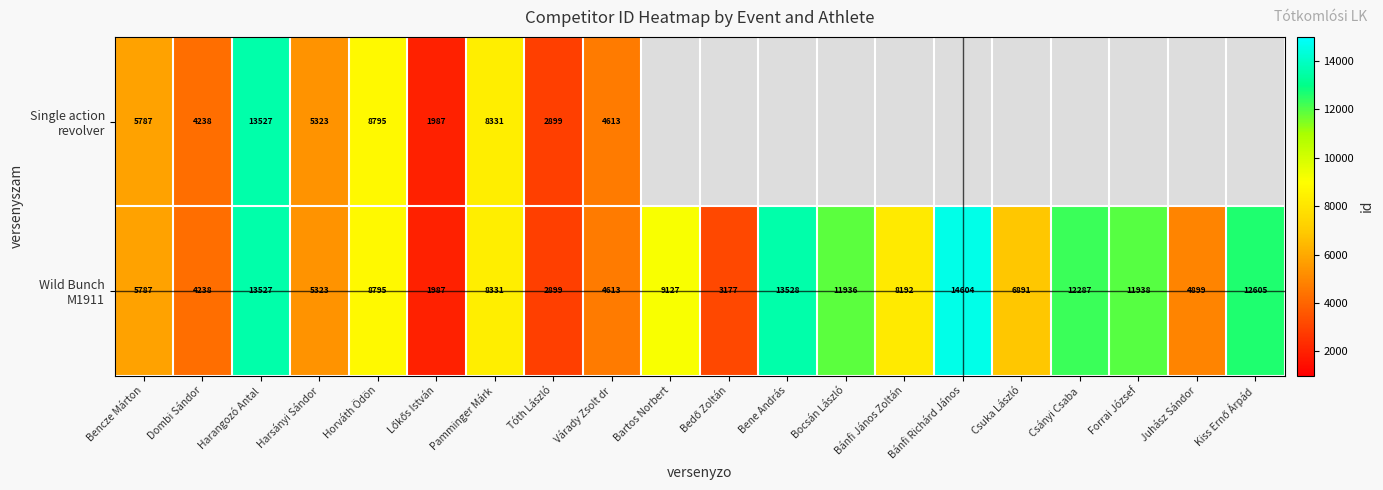

What is the total value across all series at Harangozó Antal?

27054